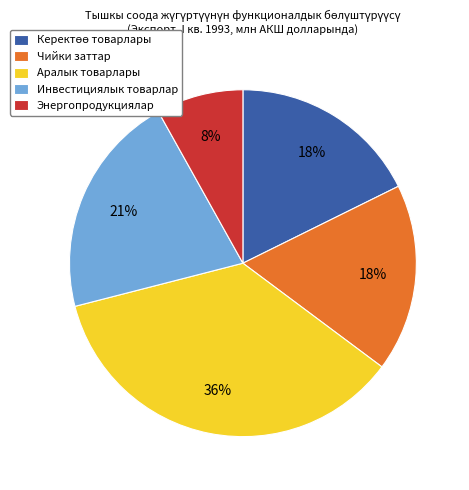

Is there any slice that represents more than half of the pie?

No